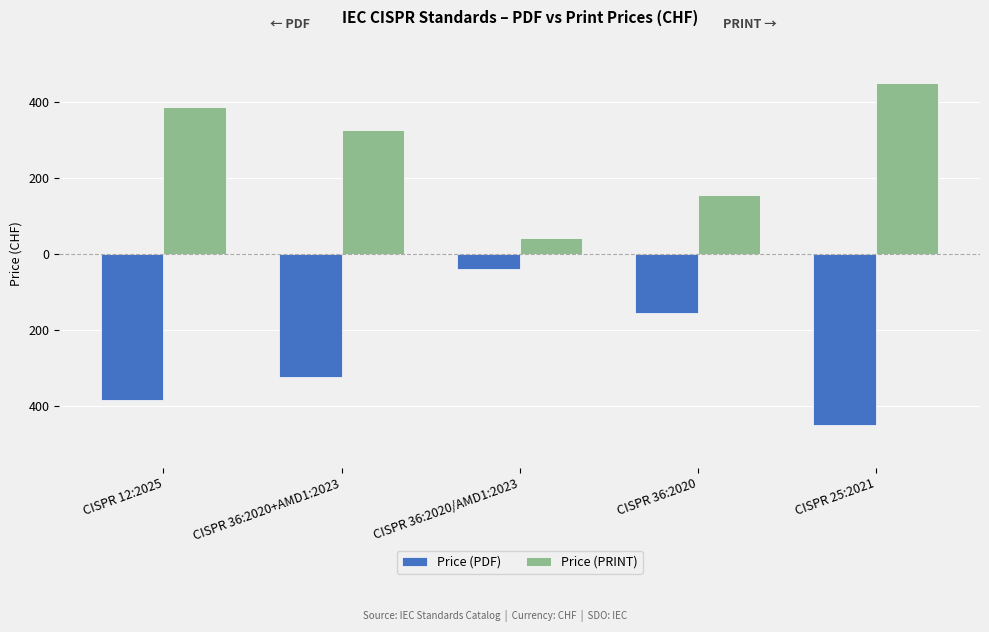

Does the chart contain any negative values?

Yes